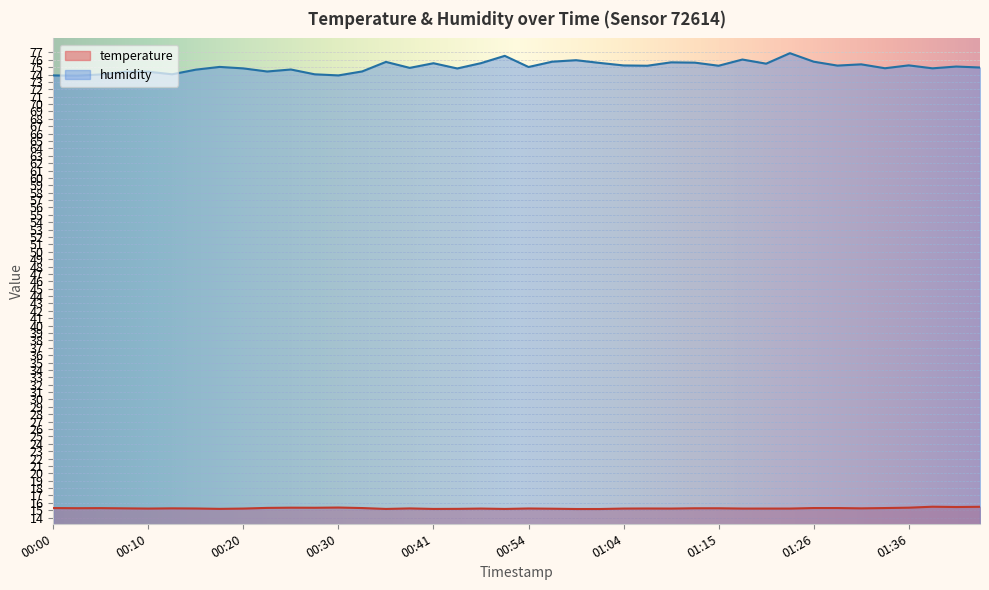

What is the total value across all series at 01:28?

90.5